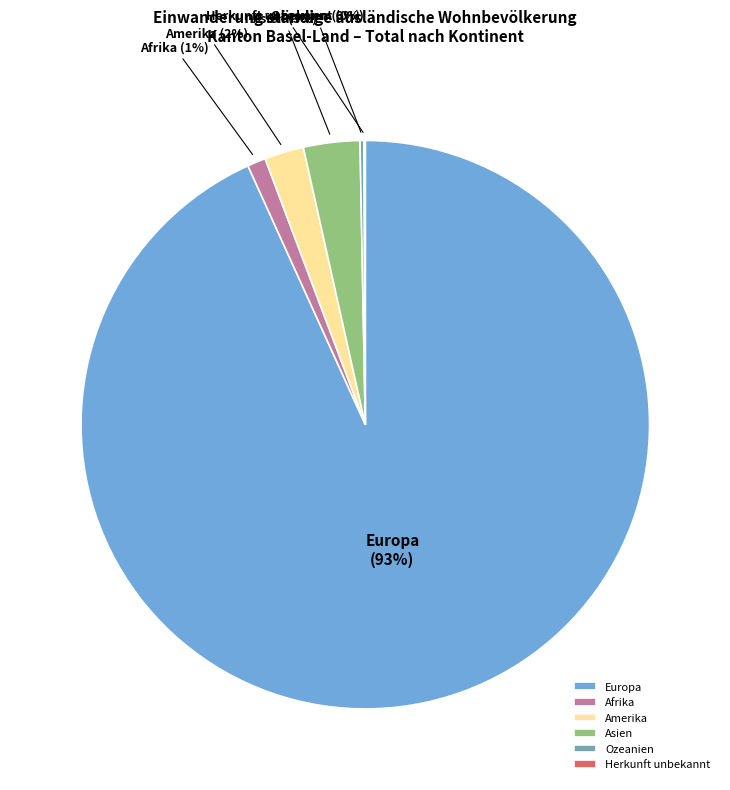

Which category has the biggest portion of the pie?

Europa